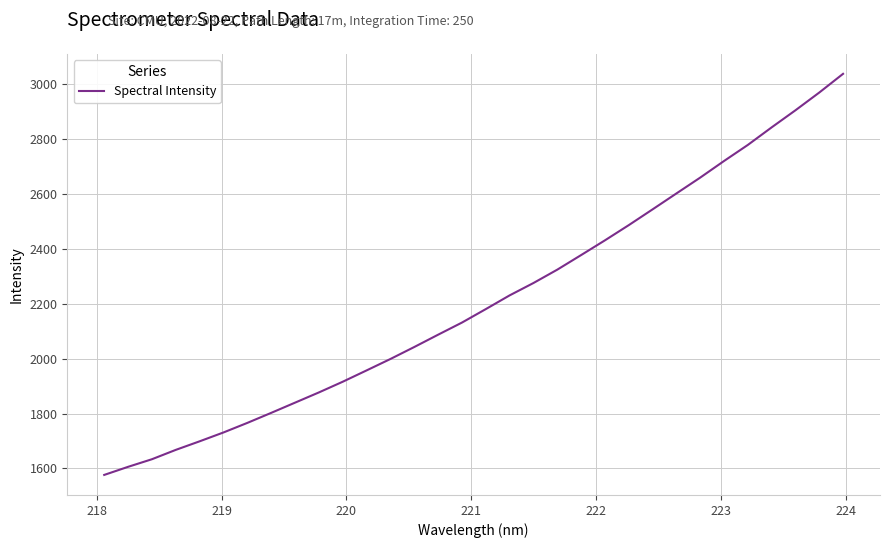

What is the difference between the maximum and minimum values?

1461.8